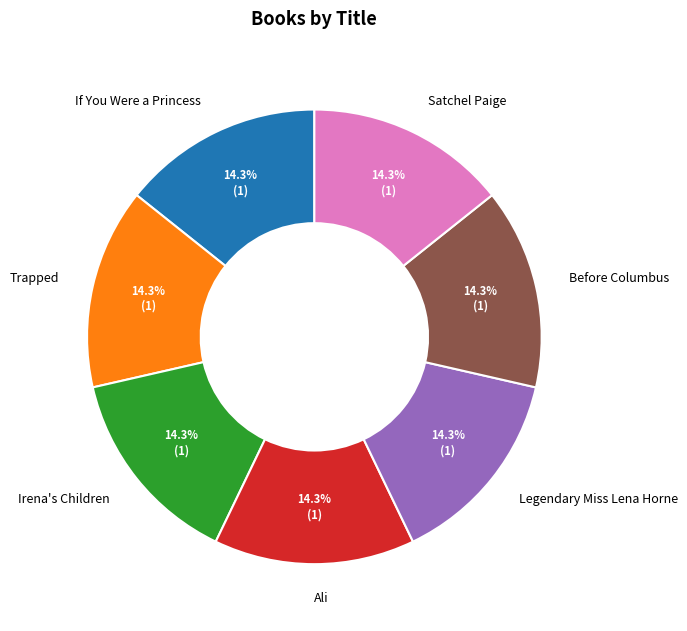

What is the total percentage of Satchel Paige and Ali?

28.6%